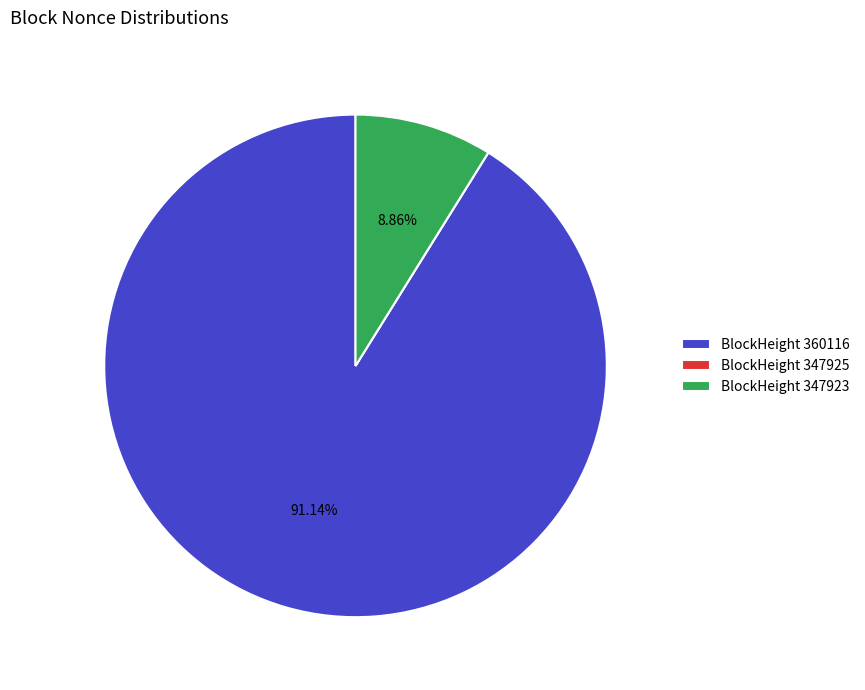

Is the sum of BlockHeight 360116 and BlockHeight 347923 greater than half?

Yes